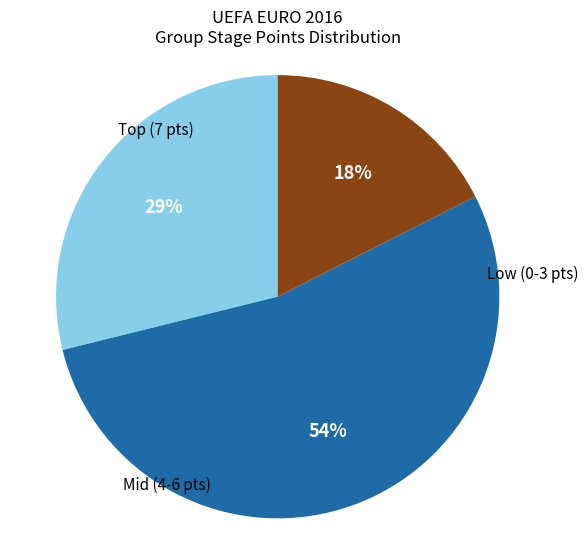

To the nearest percent, what is the difference between the largest and smallest slice percentages?

36%